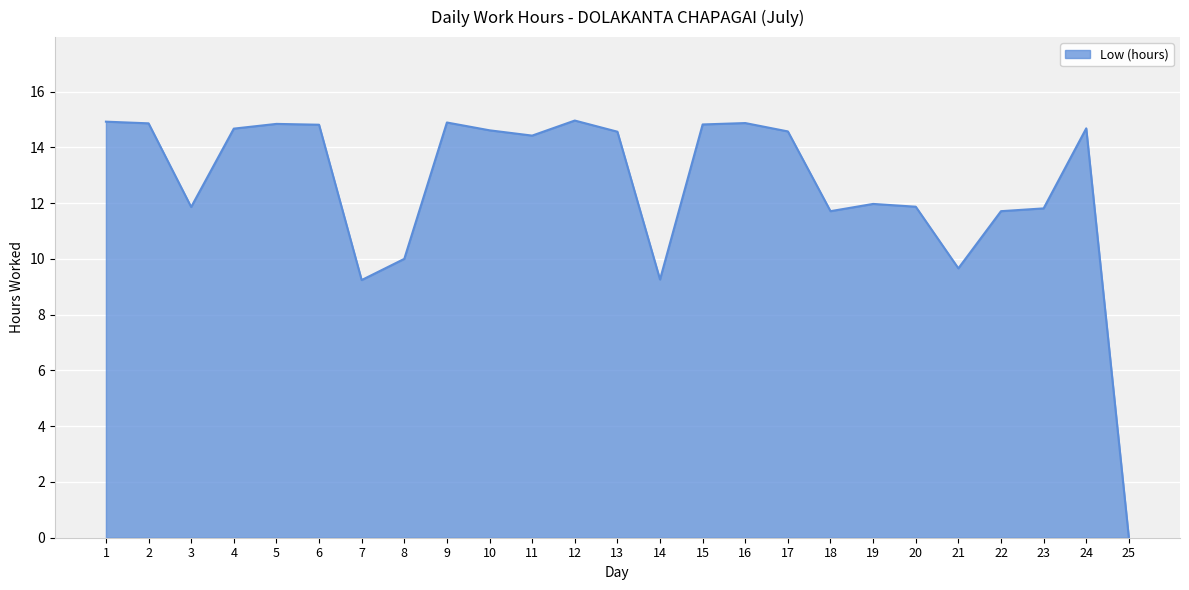

True or false: the data shows 24.5 at 9.

False